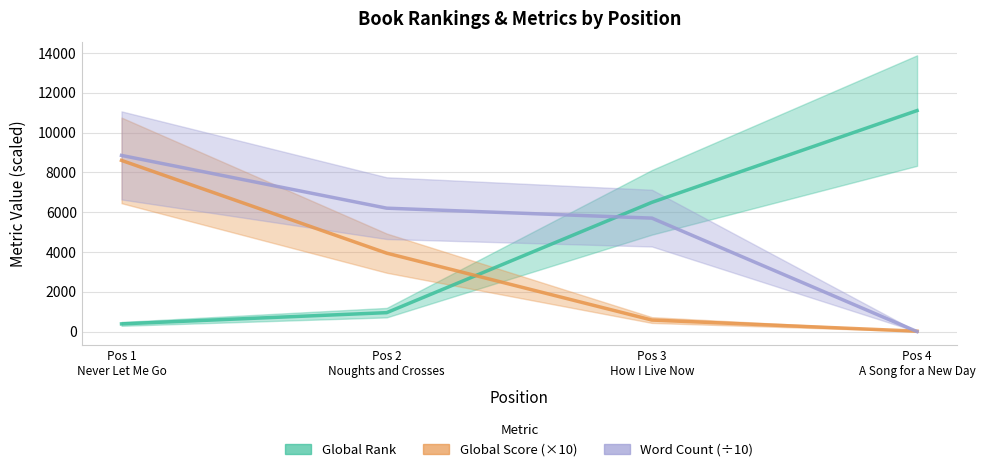

At how many categories does at least one series exceed 1047?

4